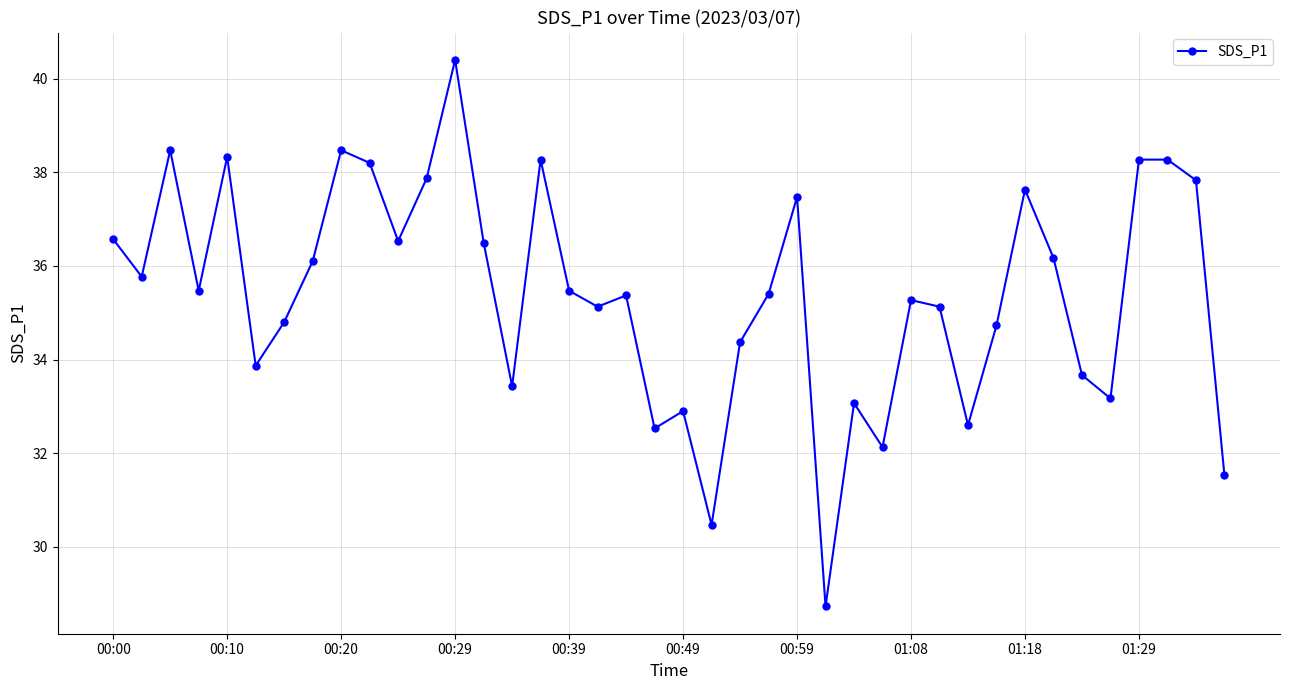

What is the smallest value displayed?

28.7